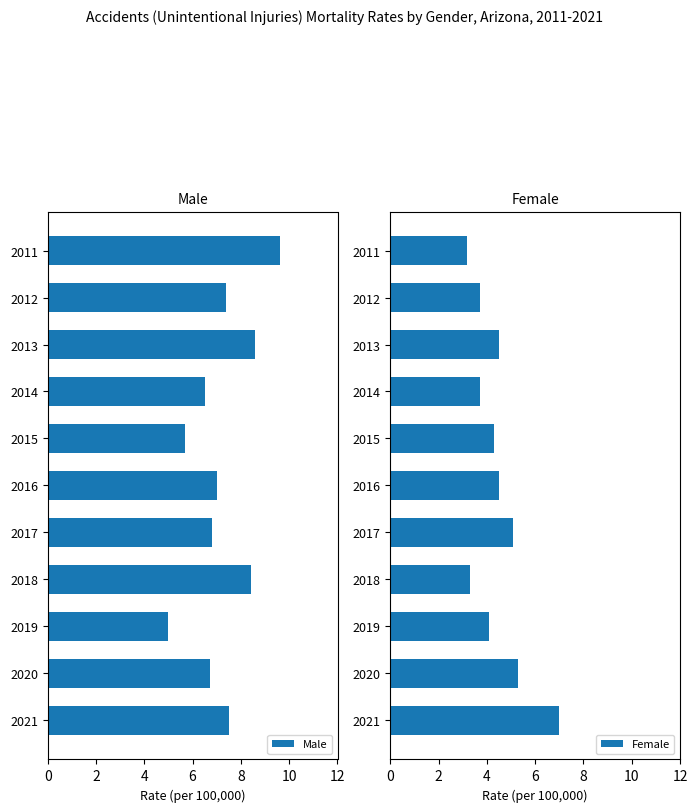

Where is Male nearest to the value 7?

2016